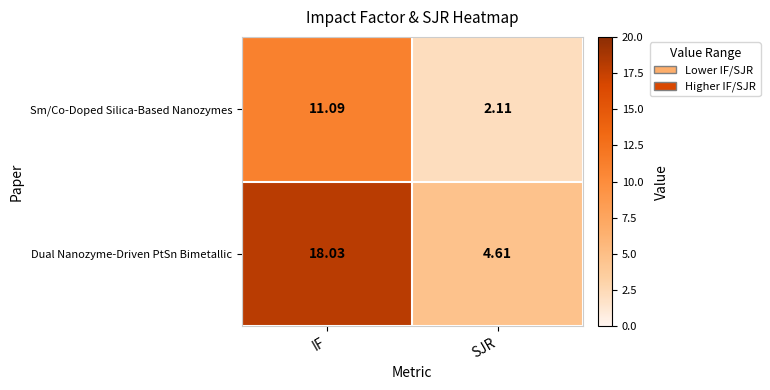

At which category is the sum across all series the highest?

IF